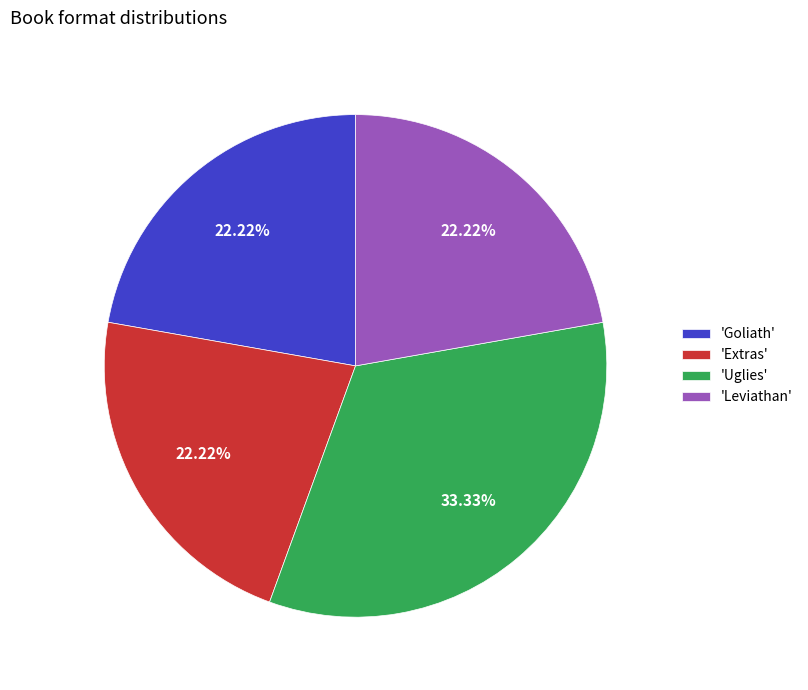

Which category has the biggest portion of the pie?

'Uglies'